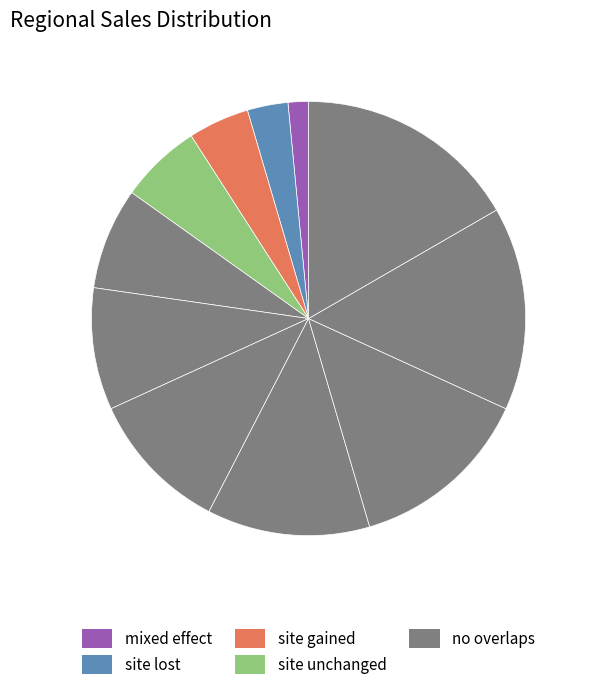

How many slices are in this pie chart?

11